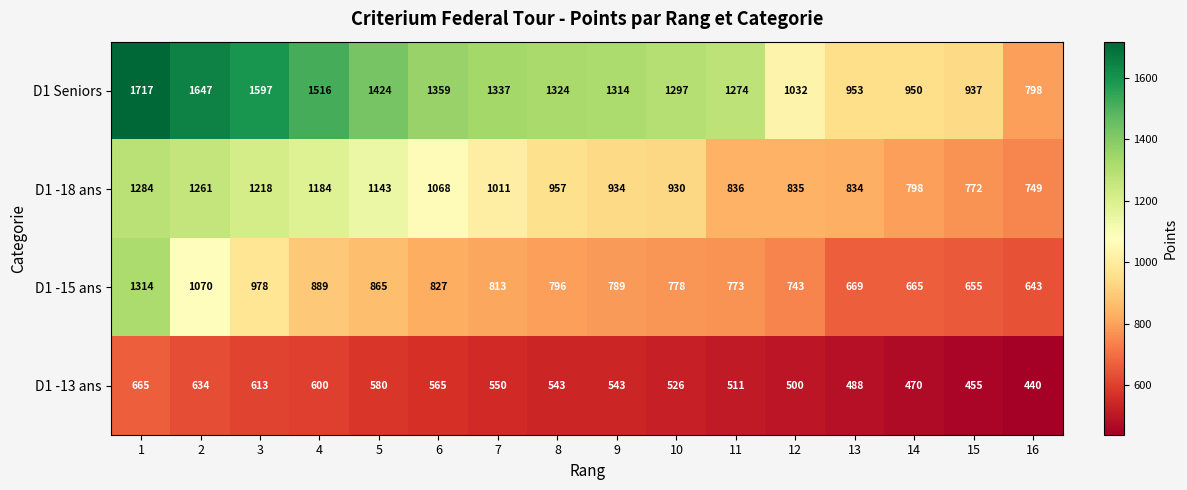

Is it true that D1 -18 ans equals 836 at 11?

True